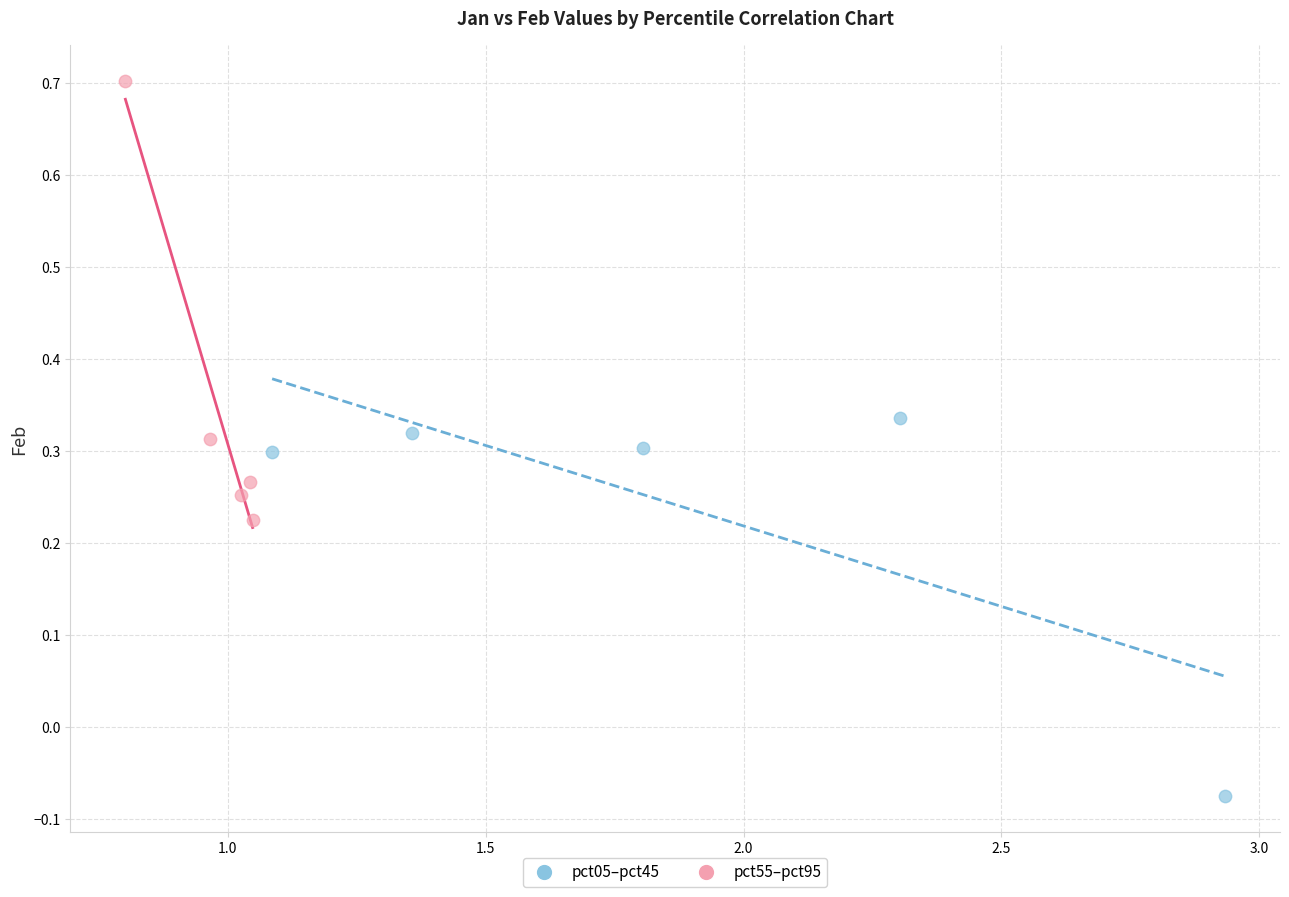

Which series reaches the minimum Y coordinate?

pct05–pct45